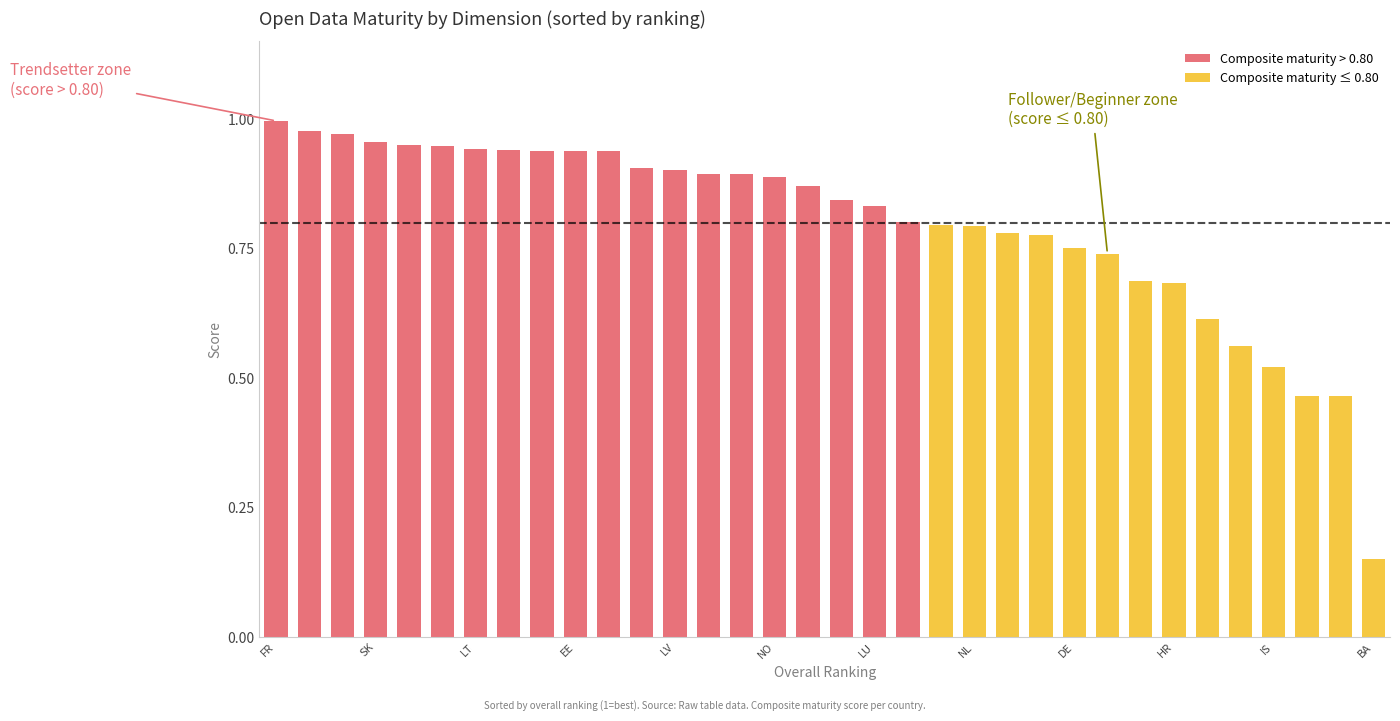

What is the difference between the highest and lowest values at 15?

0.3